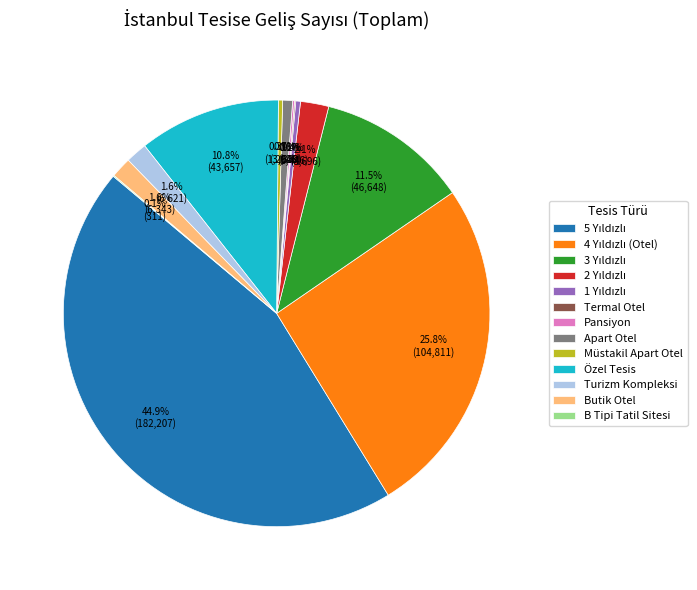

Is there any slice that represents more than half of the pie?

No